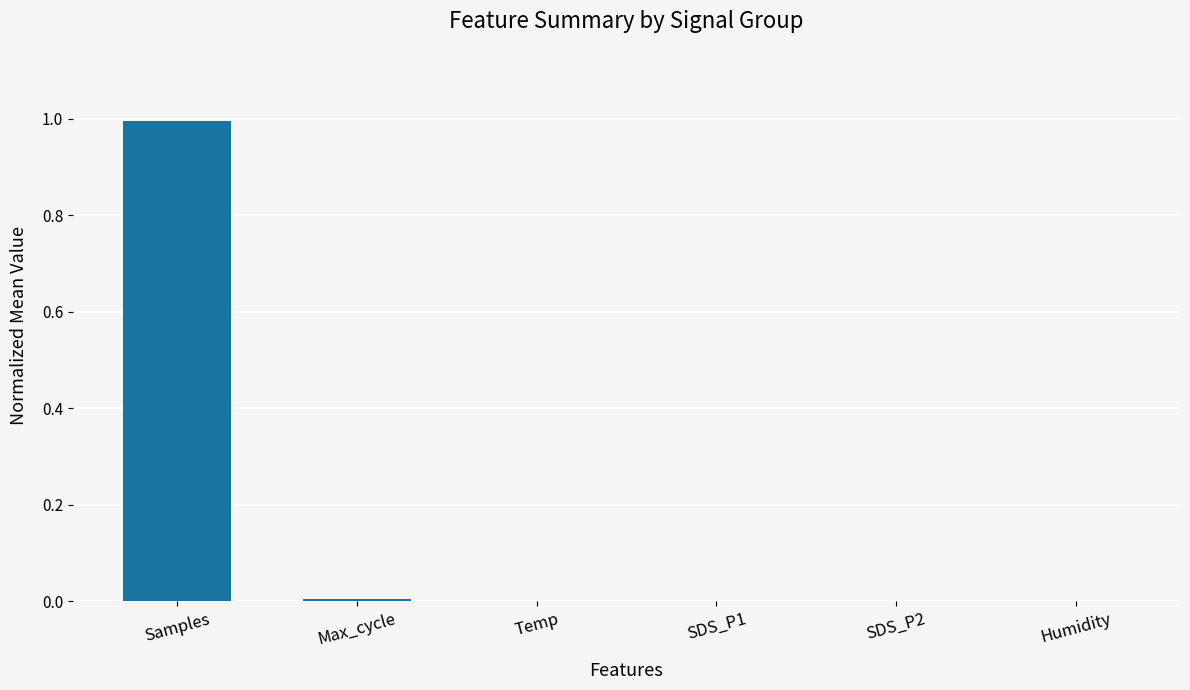

Does the chart contain stacked bars?

No